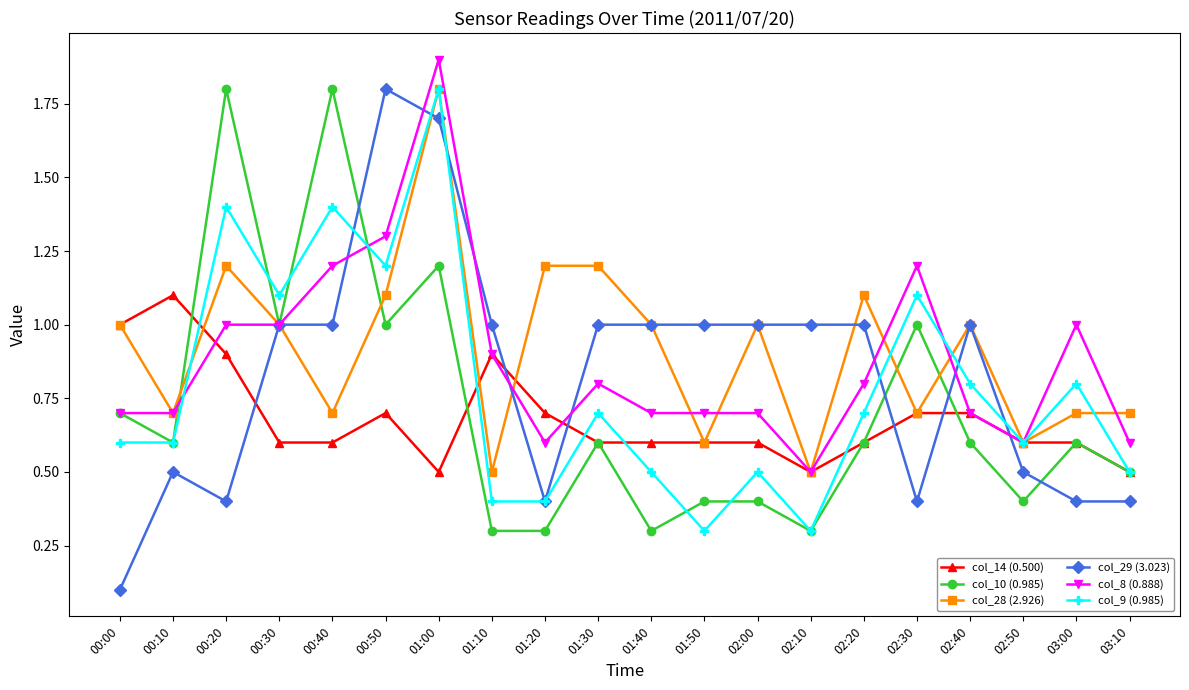

True or false: col_8 (0.888) and col_29 (3.023) intersect in this chart.

True